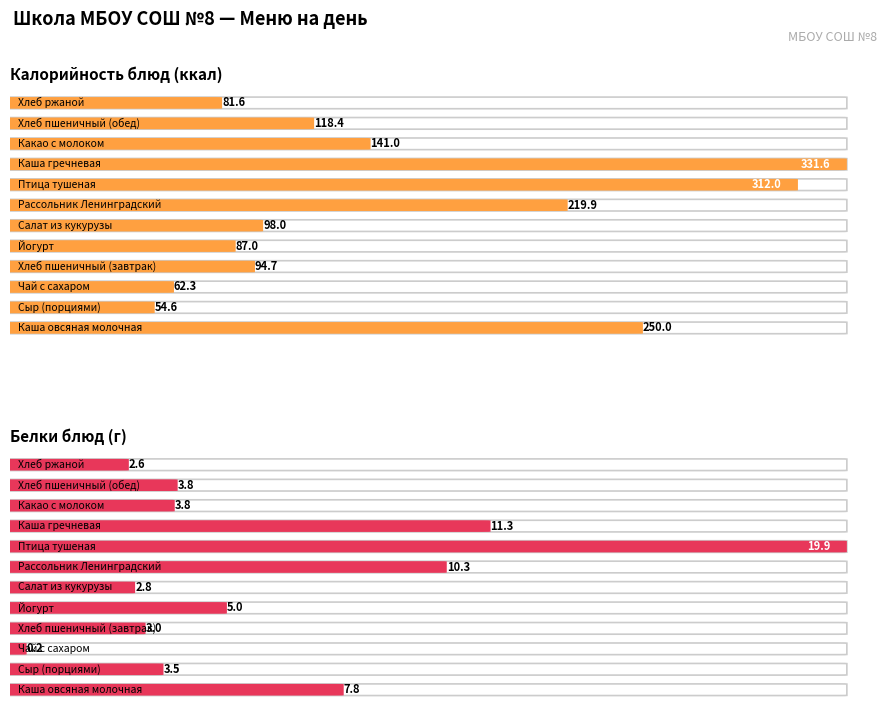

Count the number of data series in this chart.

2